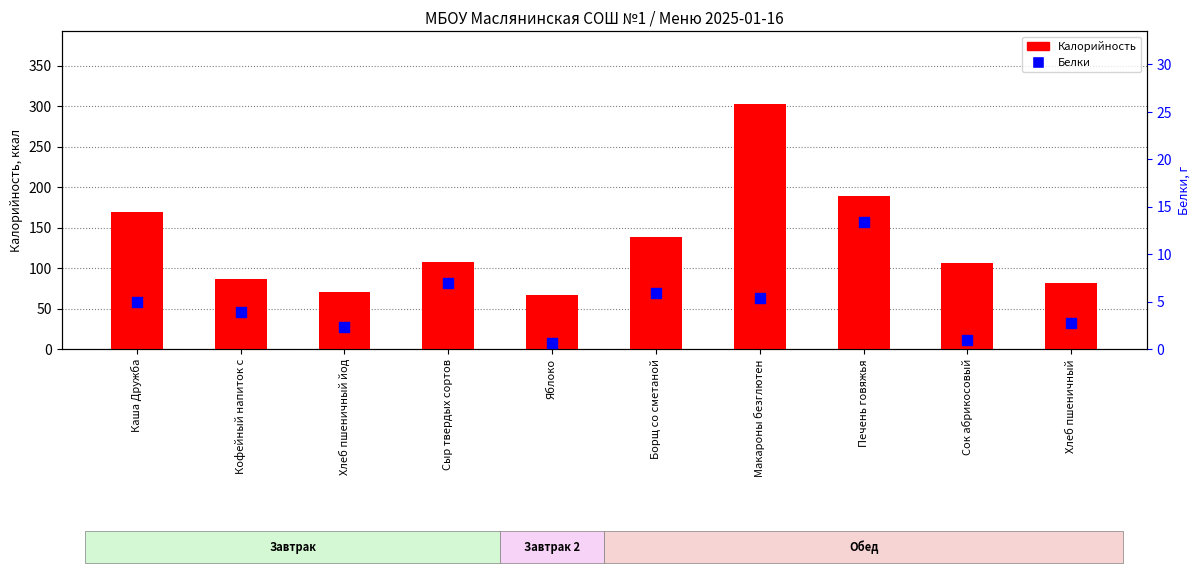

What are all the series names shown in the legend?

Калорийность, Белки